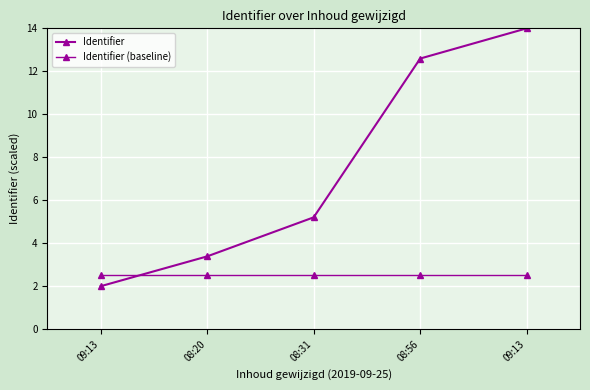

At which category is the sum across all series the highest?

09:13